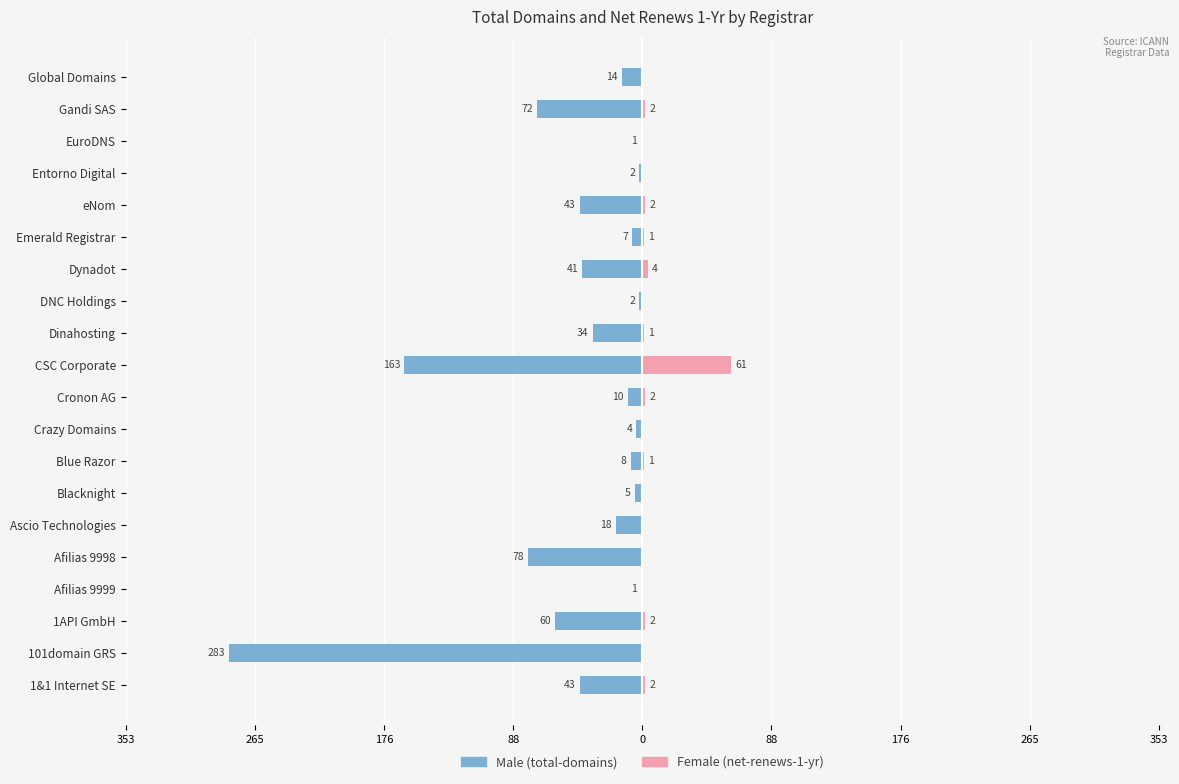

Reading left to right, transcribe all the data shown in this chart.

Male: -43	-283	-60	-1	-78	-18	-5	-8	-4	-10	-163	-34	-2	-41	-7	-43	-2	-1	-72	-14
Female: 2	0	2	0	0	0	0	1	0	2	61	1	0	4	1	2	0	0	2	0